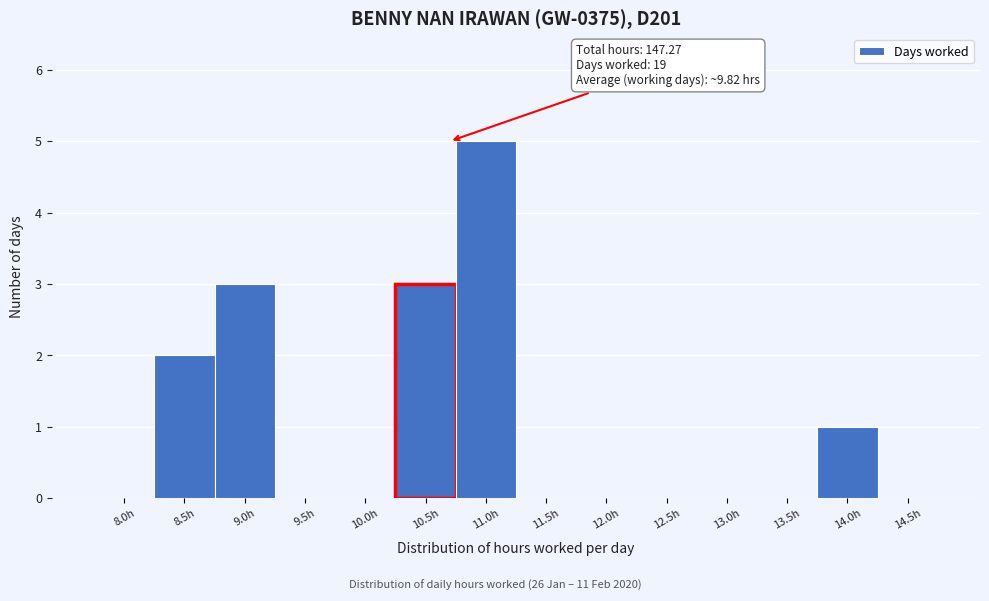

Reading right to left, list all the values displayed in this chart.

14.5h=0	14.0h=1	13.5h=0	13.0h=0	12.5h=0	12.0h=0	11.5h=0	11.0h=5	10.5h=3	10.0h=0	9.5h=0	9.0h=3	8.5h=2	8.0h=0